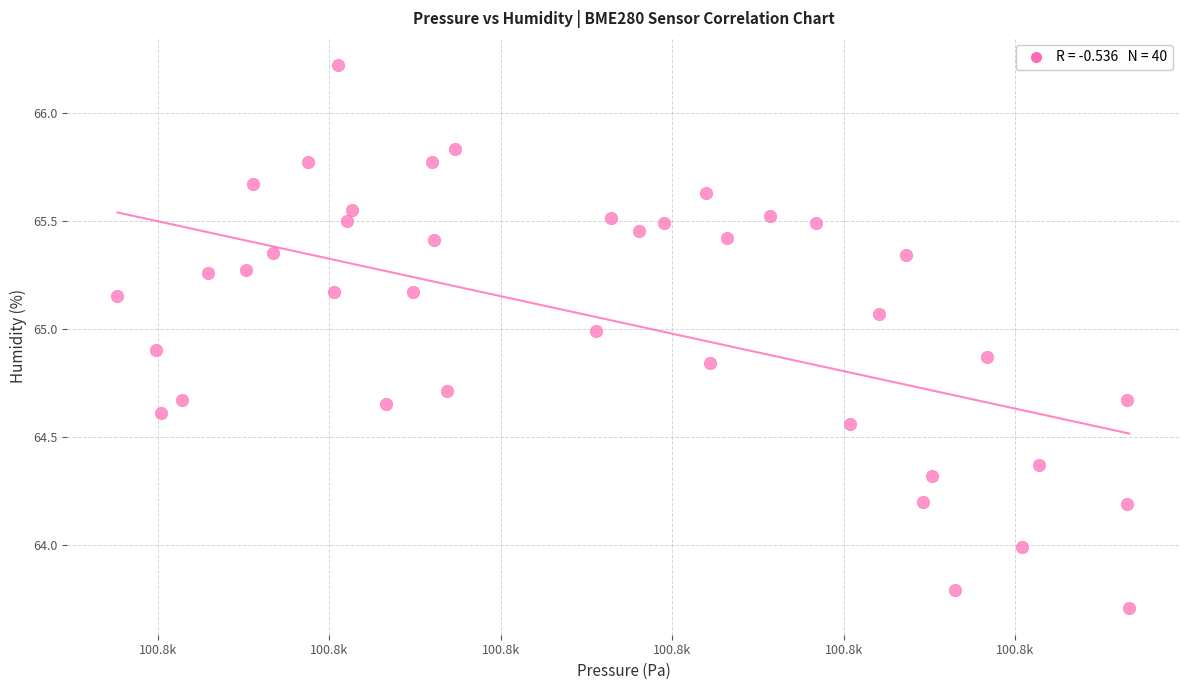

What is the range of Y values (max minus min)?

2.5